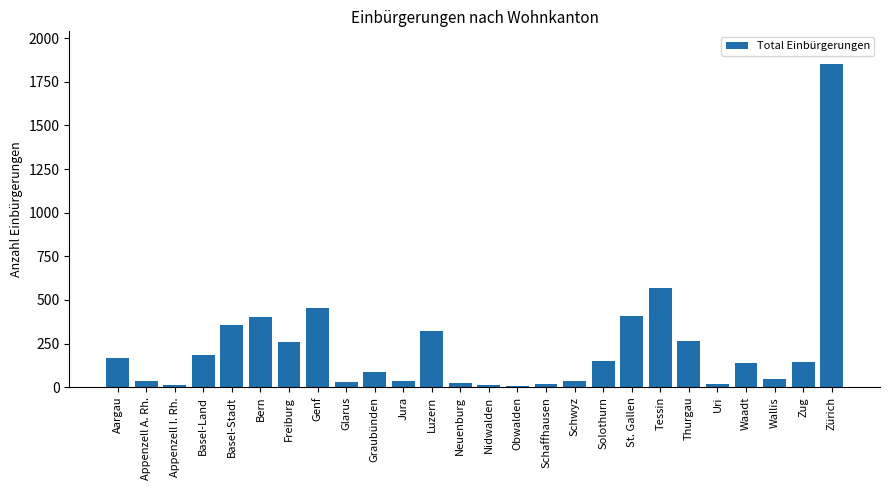

What is the ratio of the value at Zug to the value at Tessin?

0.3